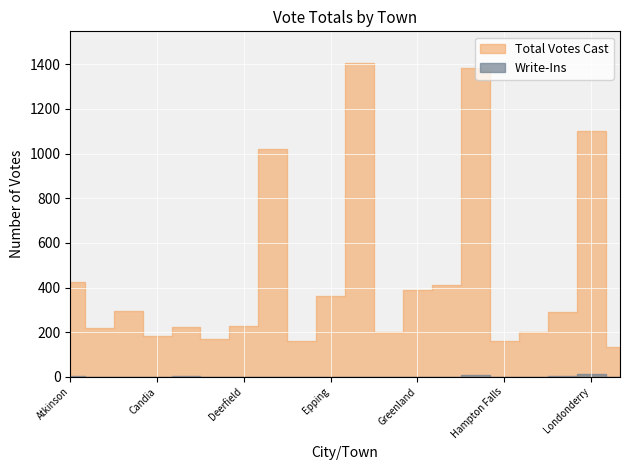

True or false: Total Votes Cast and Write-Ins cross at least once.

False